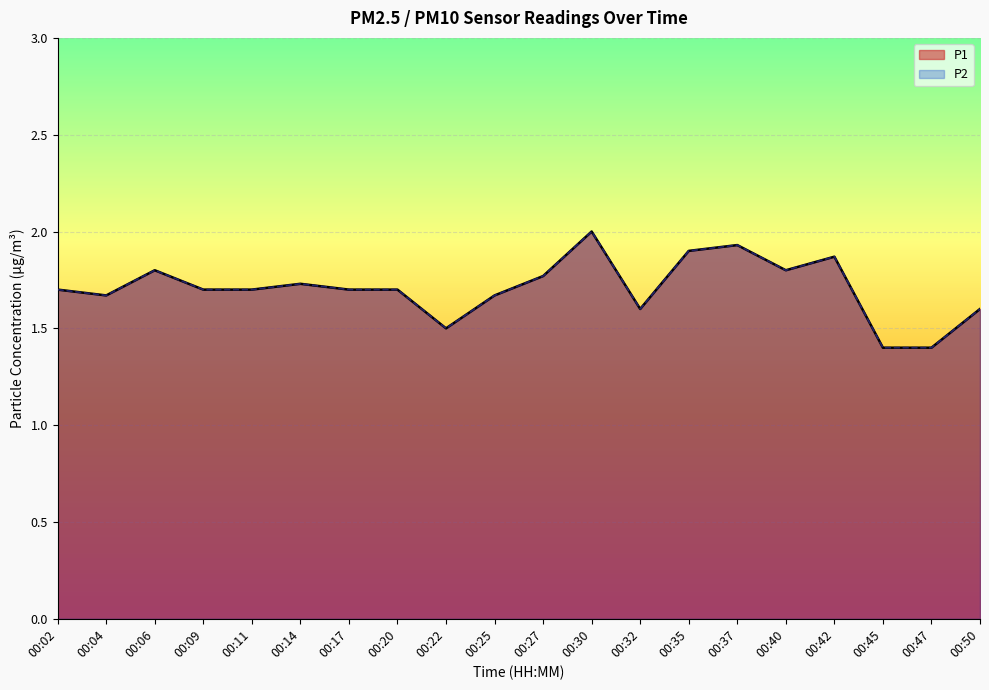

True or false: P2 has a value of 1.6 at 00:50.

True